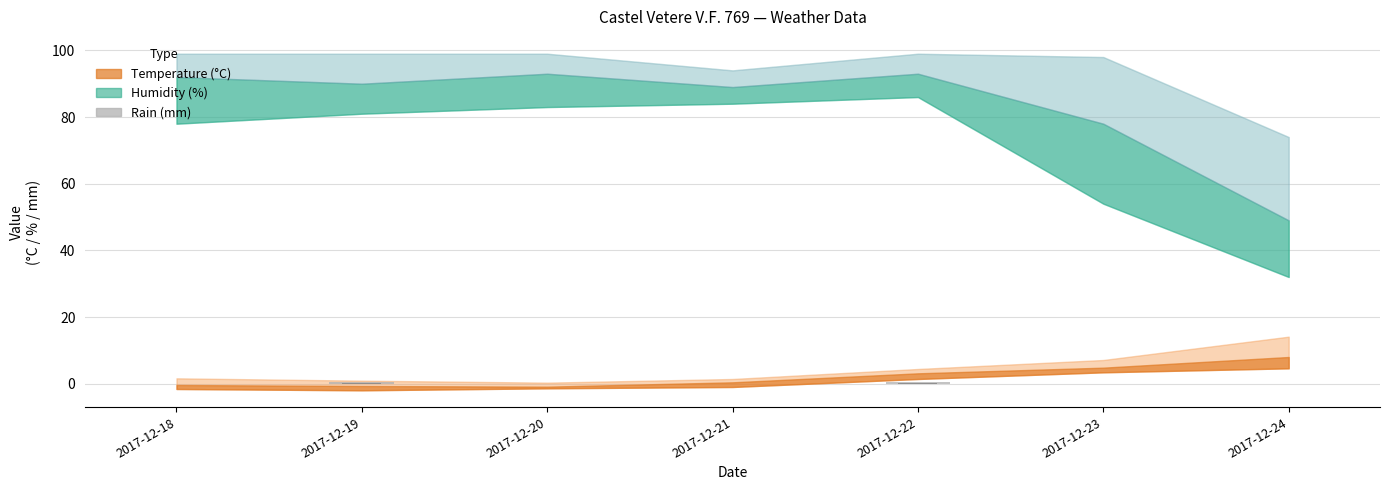

Where is Rain Med (mm) nearest to the value 0?

2017-12-18